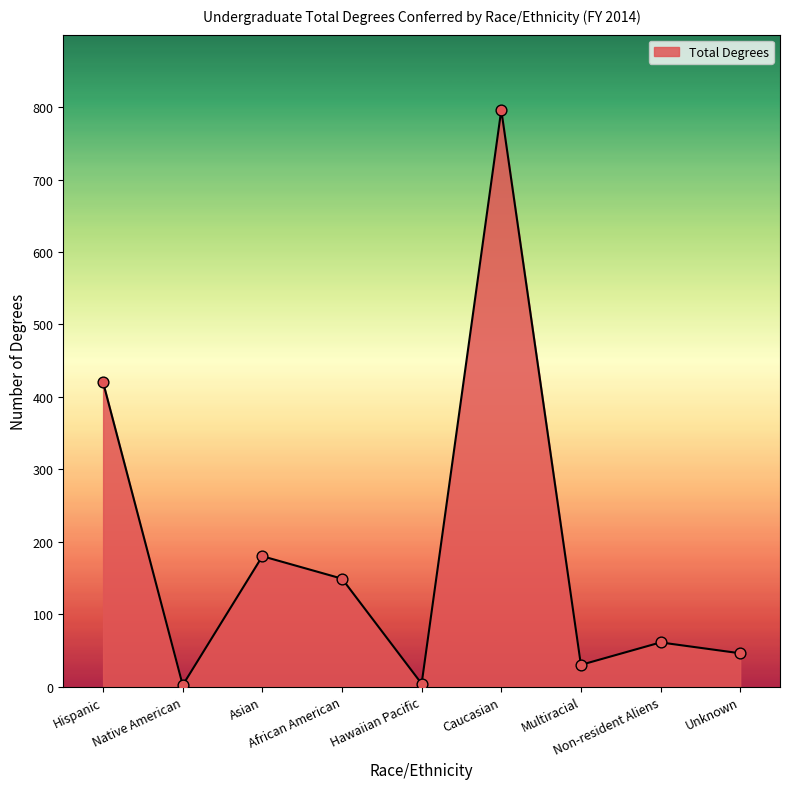

What is the ratio of the value at Caucasian to the value at Unknown?

17.3